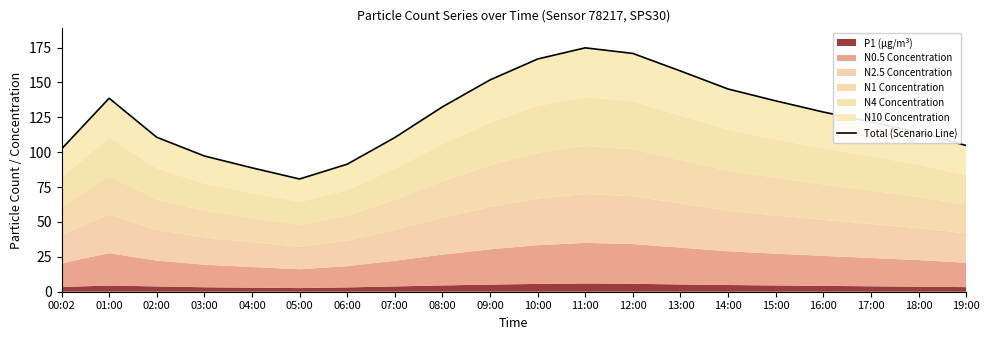

What is the change in value from 09:00 to 13:00?

+6.4